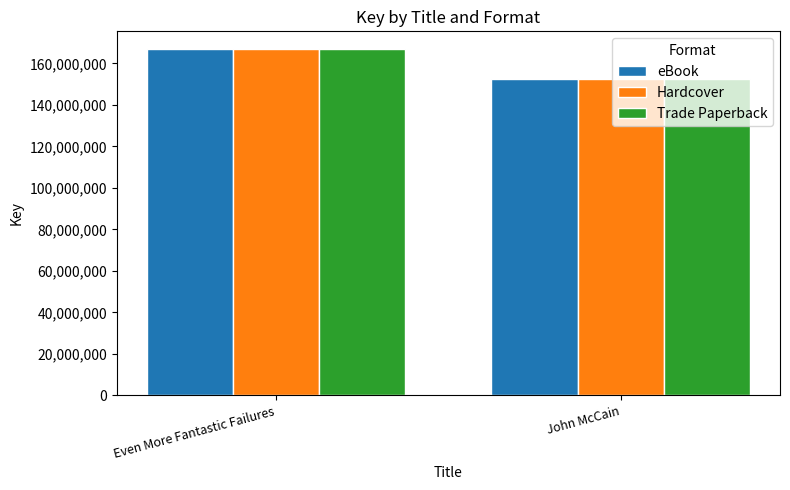

Which category has the highest value in the Trade Paperback series?

Even More Fantastic Failures